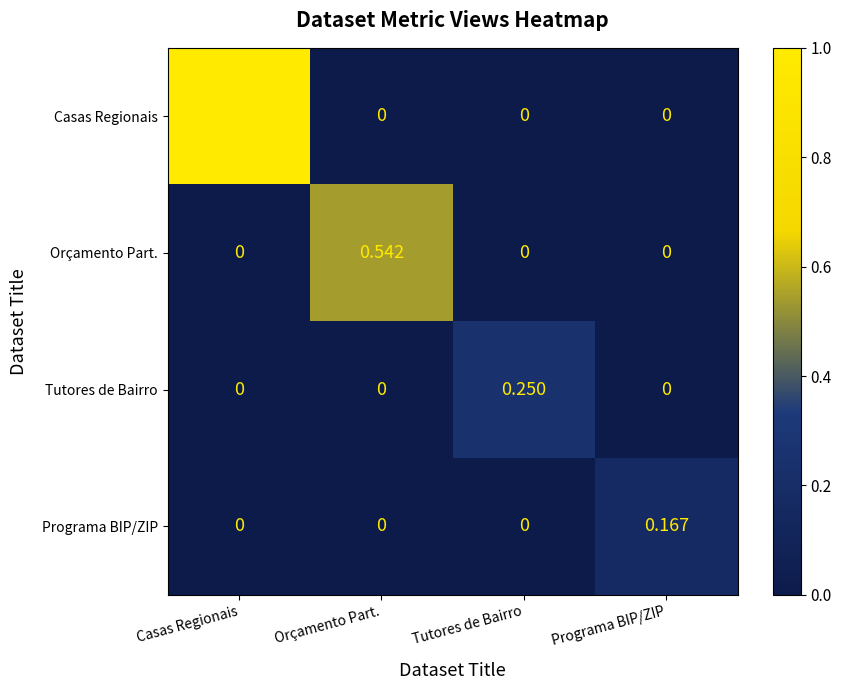

Which series changed the most between Tutores de Bairro and Programa BIP/ZIP?

Tutores de Bairro